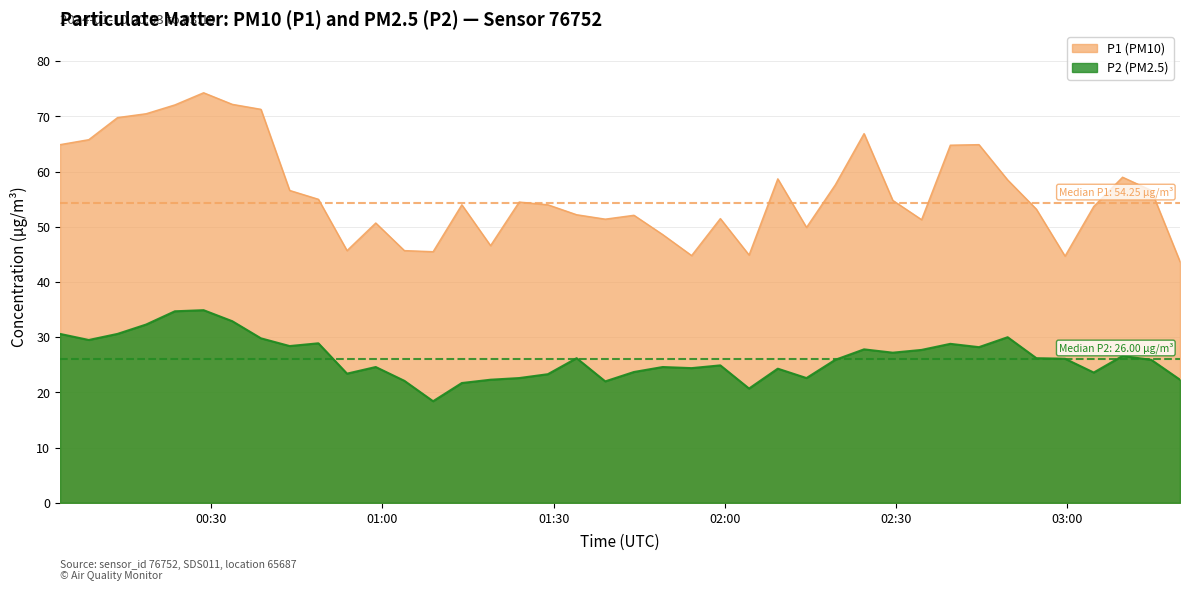

What is the difference between the maximum and minimum values in the P2 (PM2.5) series?

16.5